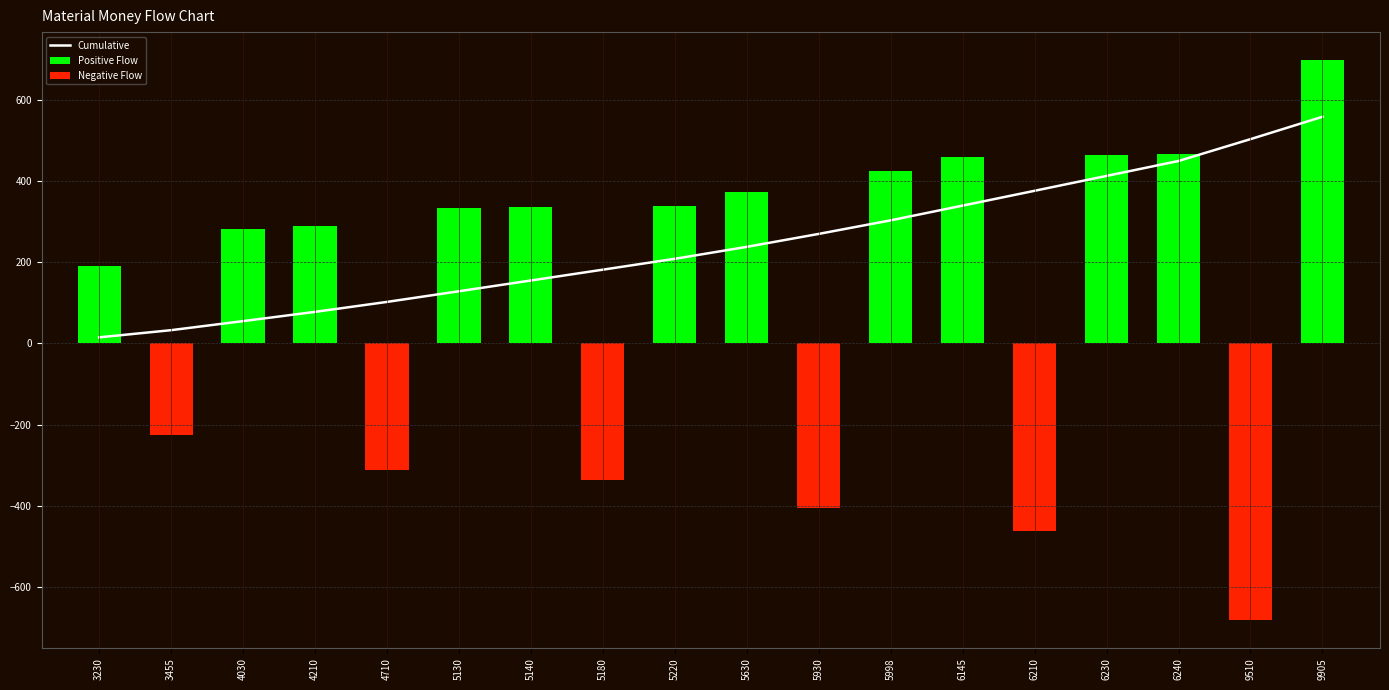

What is the sum of the Positive Flow values at 5220 and 9510?

339.0